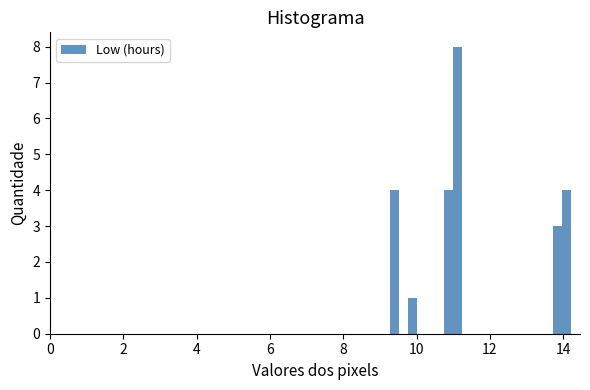

Around what value on the x-axis is the tallest bar? Give the approximate position of its centre, as read against the axis.

11.2